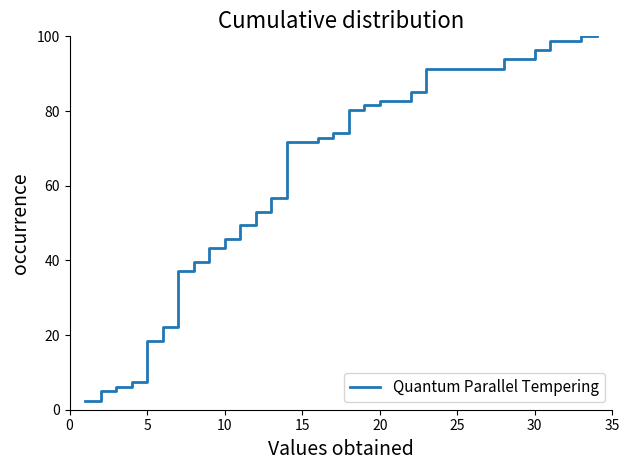

What is the smallest value displayed?

2.5